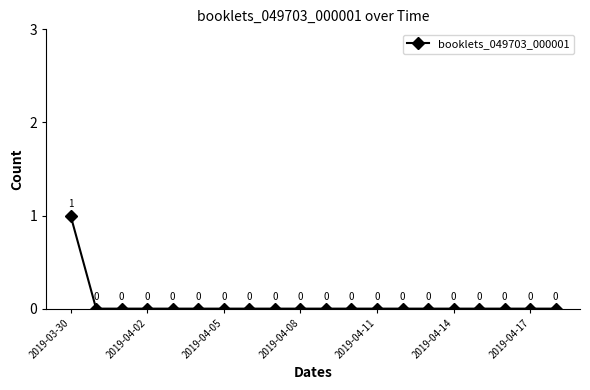

Reading right to left, list all the values displayed in this chart.

0	0	0	0	0	0	0	0	0	0	0	0	0	0	0	0	0	0	0	1